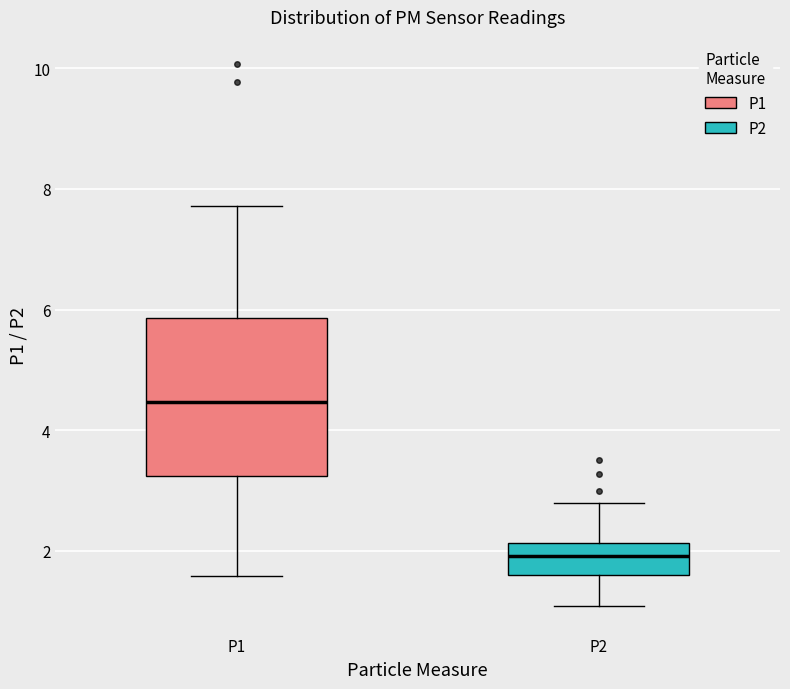

Reading left to right, transcribe this box plot: for each box, give where its median line is, the range the box spans, and where its two whiskers end, as read against the y-axis. The values are not printed on the chart, so give them approximately, as read against the axis.

P1: median 4.4, box 3.2 to 5.8, whiskers 1.6 to 7.8
P2: median 2.0, box 1.6 to 2.2, whiskers 1.0 to 2.8